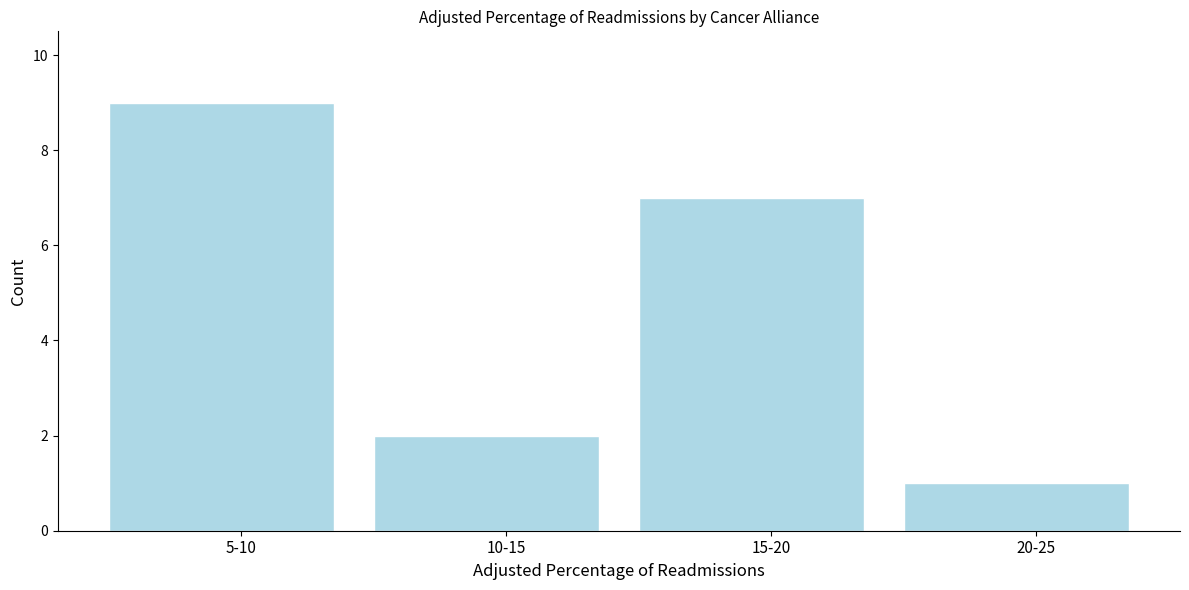

Reading left to right, extract all data points from this chart.

9	2	7	1